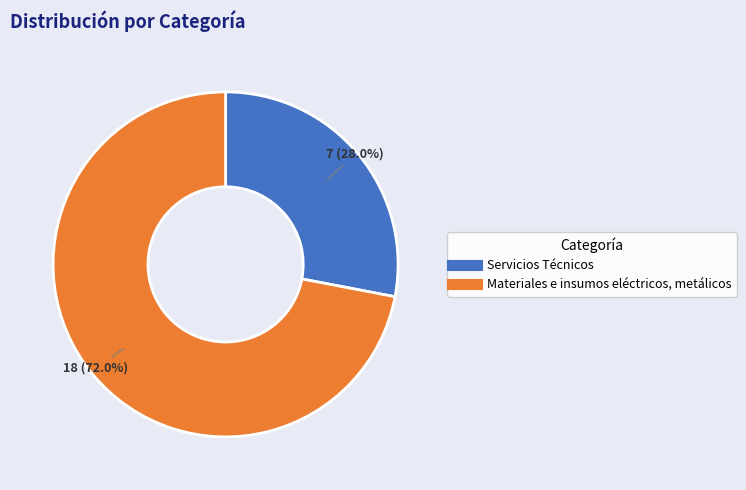

True or false: Materiales e insumos eléctricos, metálicos accounts for 85% of the total.

False